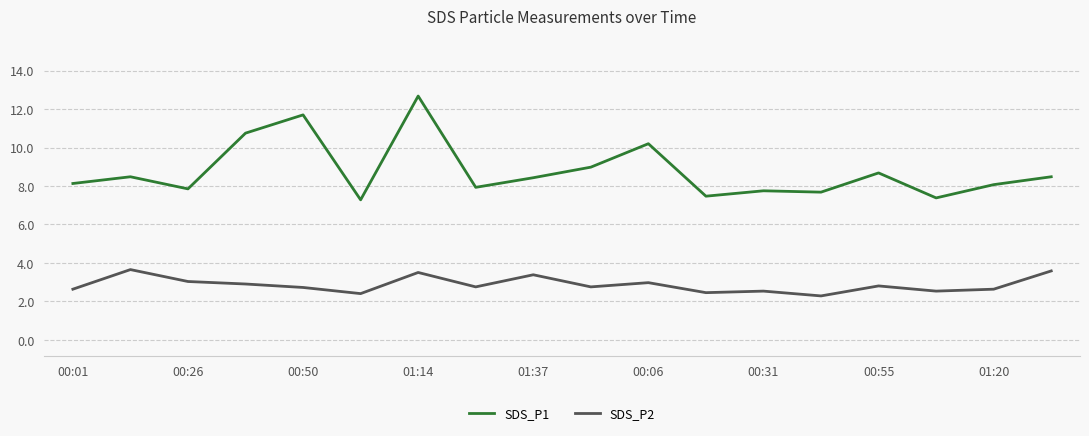

Rank the series by their average value, from lowest to highest.

SDS_P2, SDS_P1